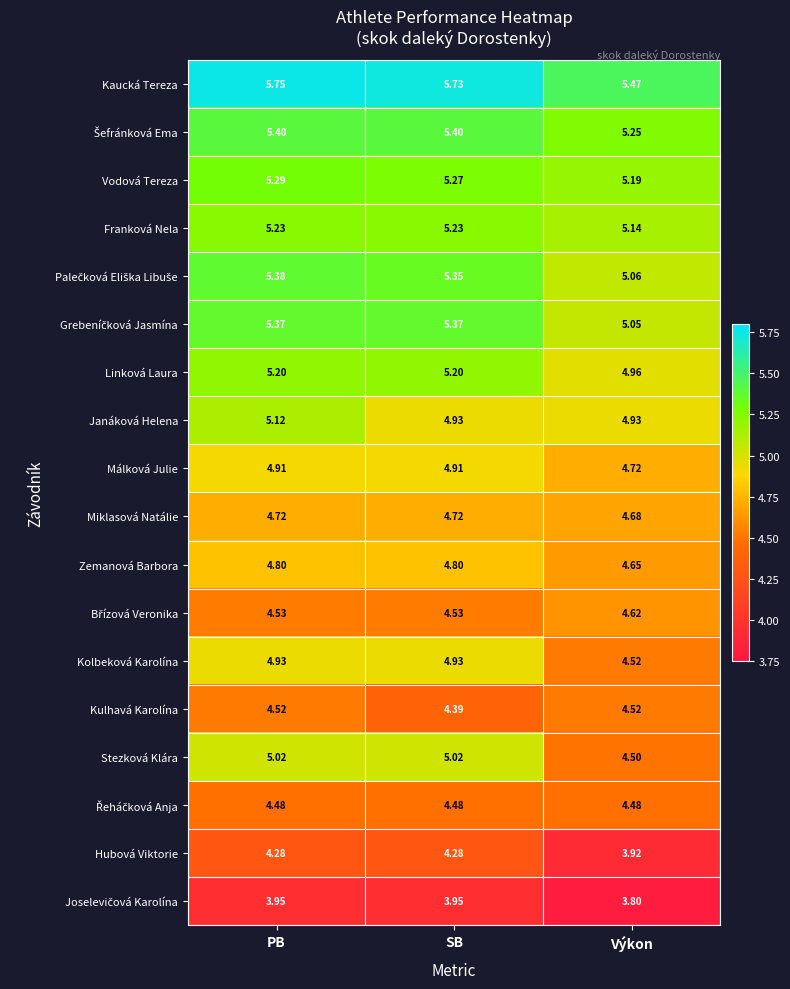

At which label is Málková Julie closest to 4?

Výkon